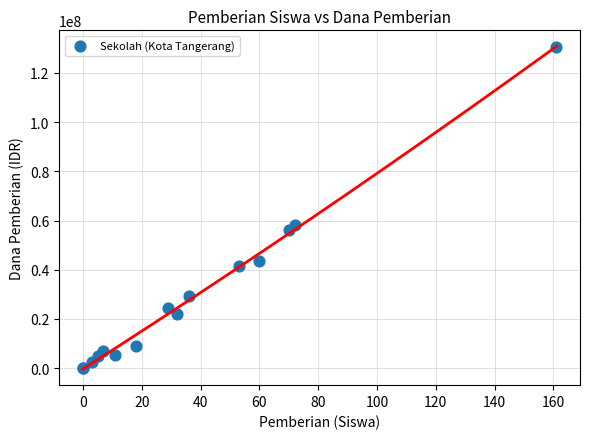

What Y value in the scatter plot is closest to 65250000?

58000000